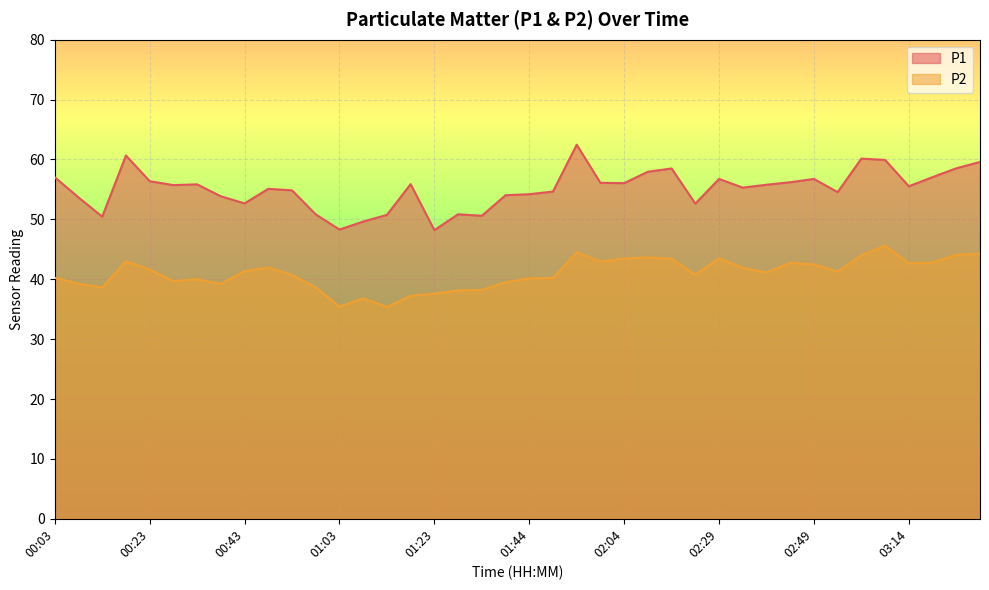

What is the difference between the highest and lowest values at 02:04?

12.6